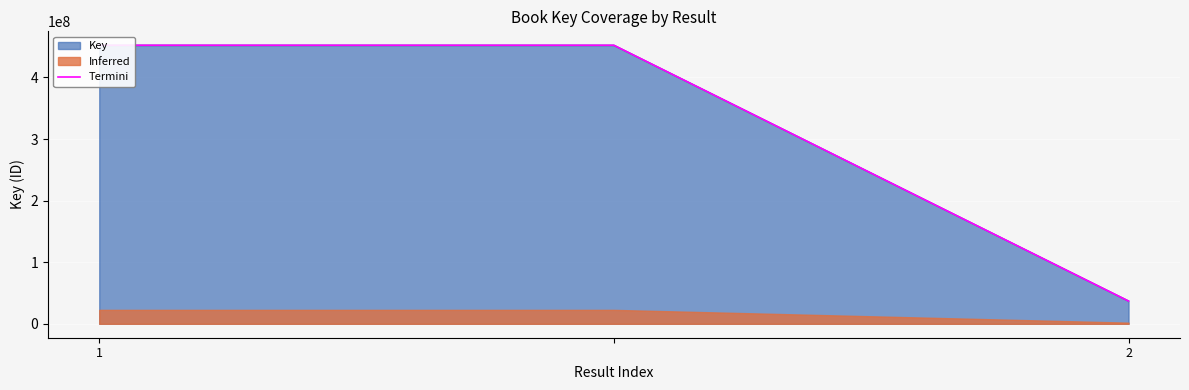

How many lines are shown in the chart?

1